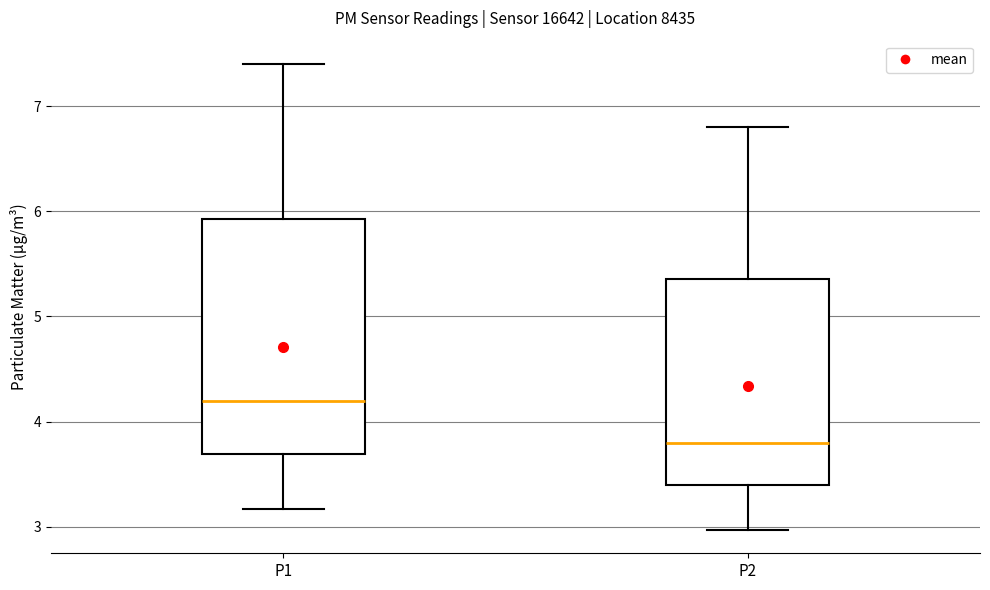

Reading left to right, transcribe this box plot: for each box, give where its median line is, the range the box spans, and where its two whiskers end, as read against the y-axis. The values are not printed on the chart, so give them approximately, as read against the axis.

P1: median 4.2, box 3.7 to 5.9, whiskers 3.2 to 7.4
P2: median 3.8, box 3.4 to 5.4, whiskers 3.0 to 6.8